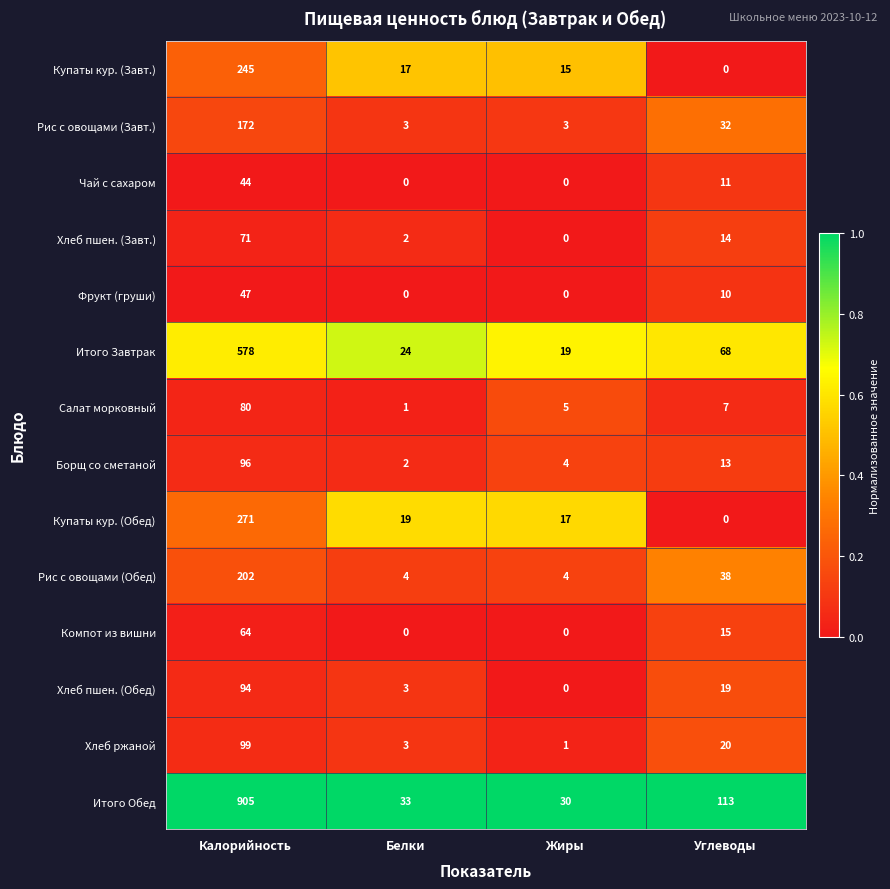

Count the number of data series in this chart.

14